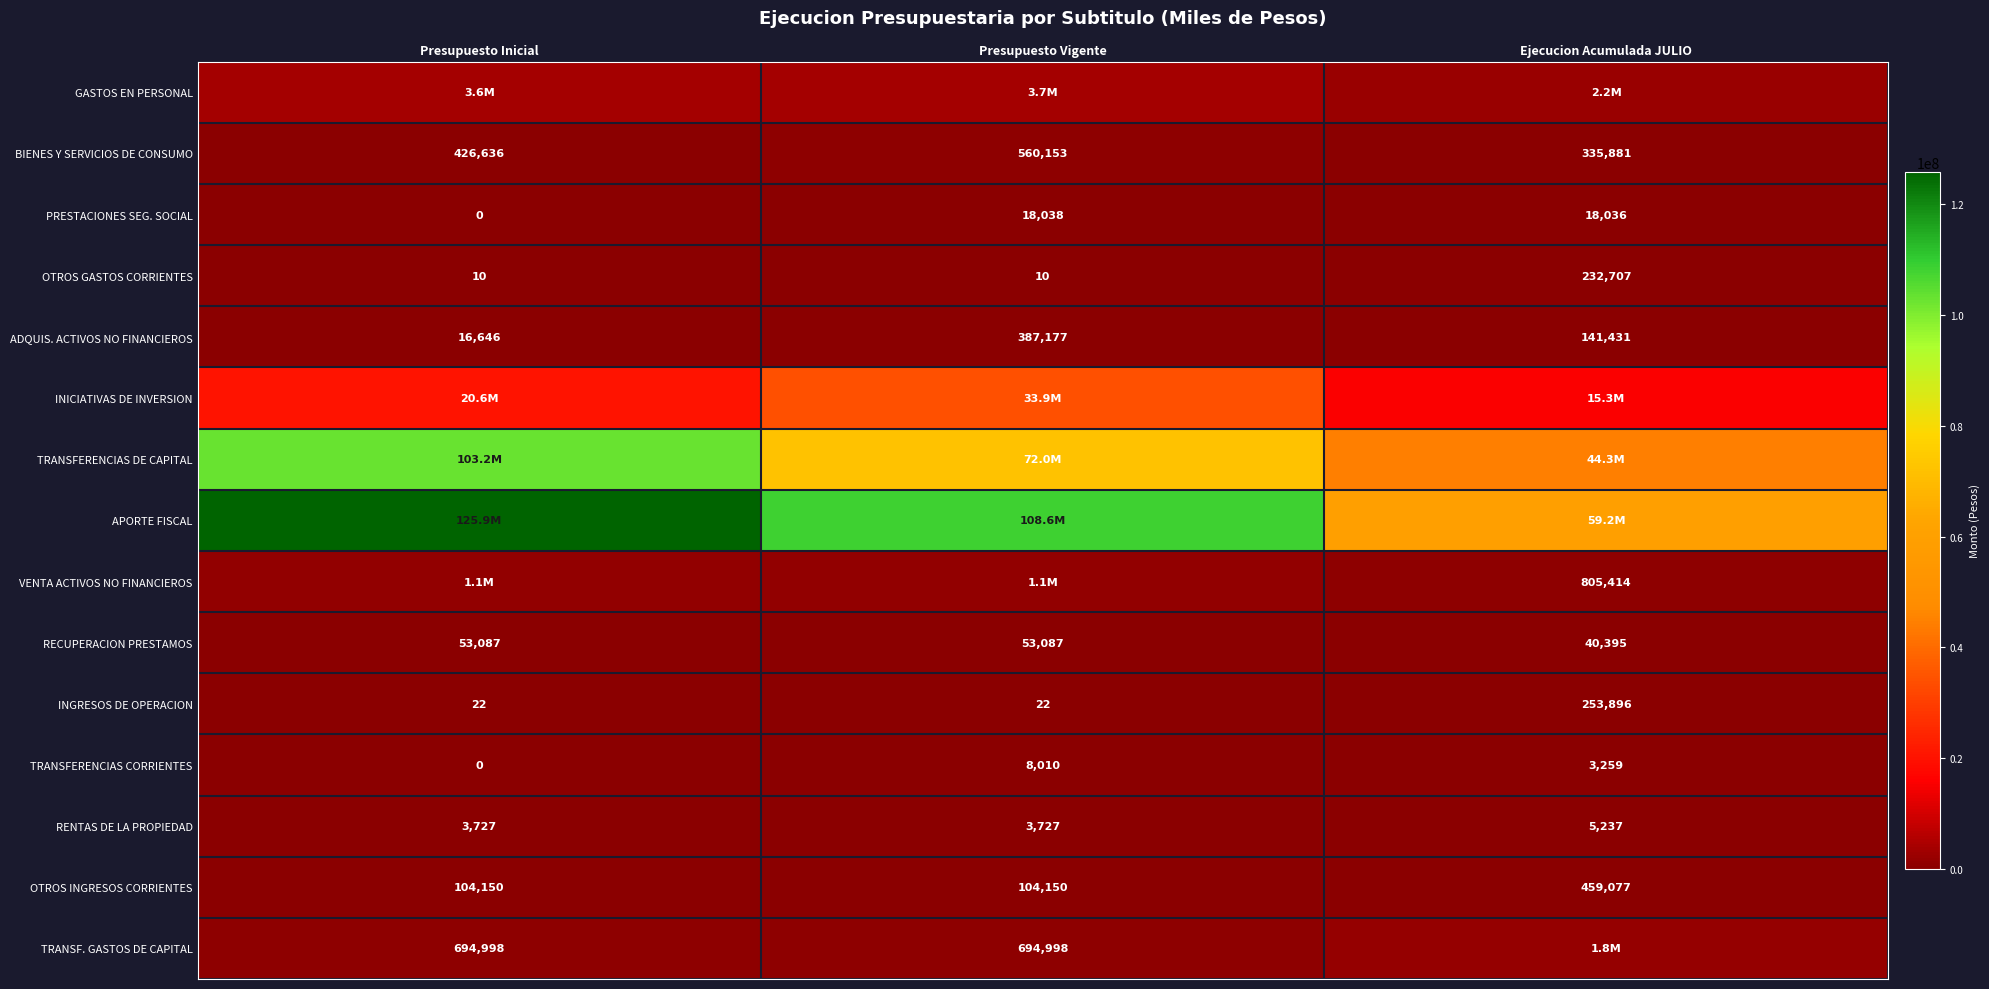

At which category is the sum across all series the highest?

Presupuesto Inicial